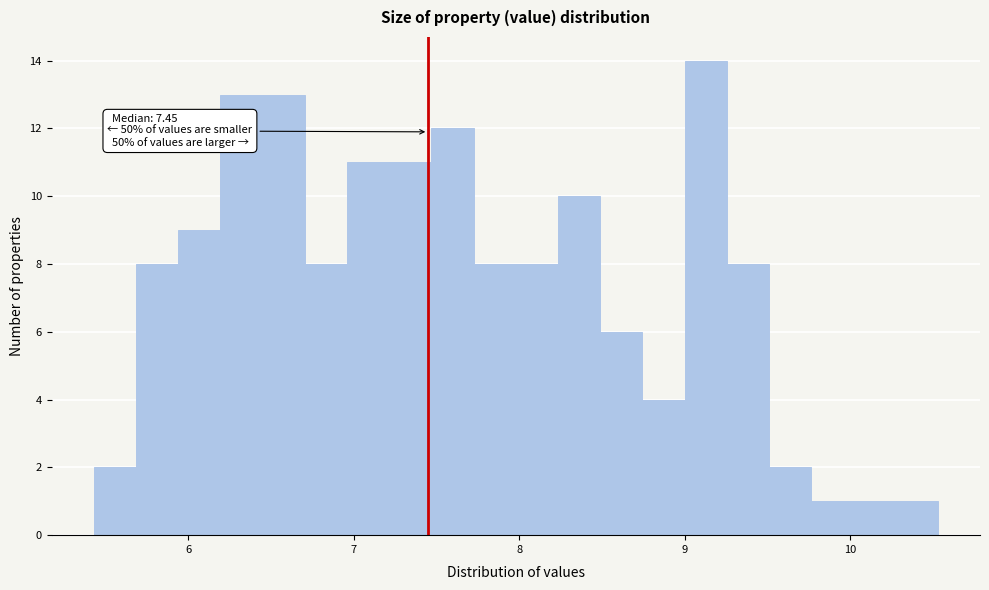

Around what value on the x-axis is the tallest bar? Give the approximate position of its centre, as read against the axis.

9.1